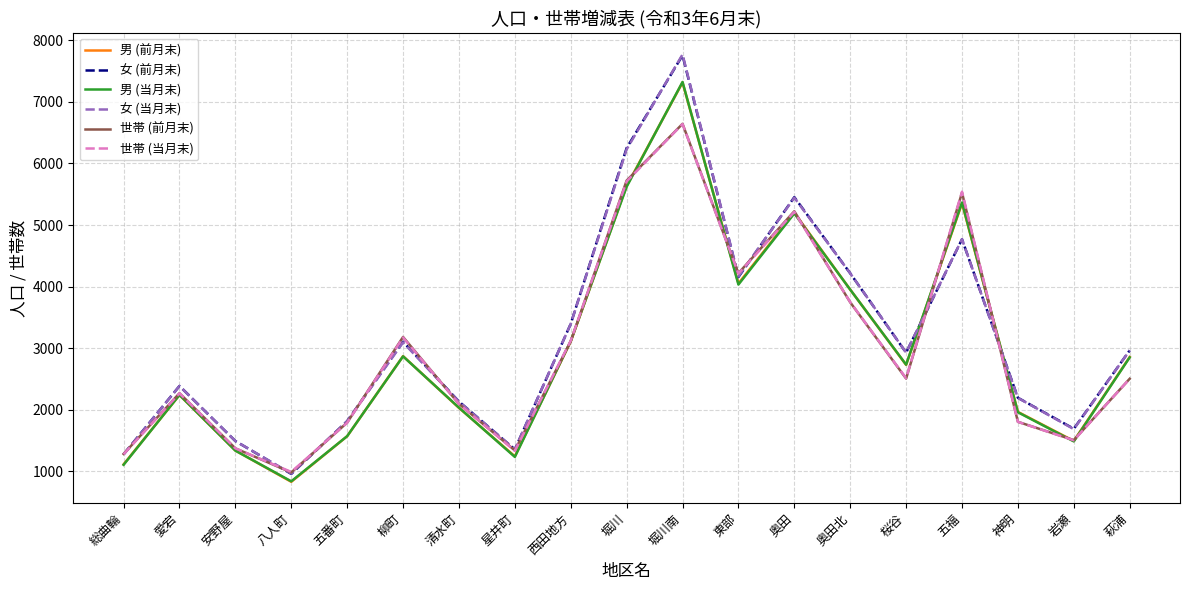

How many times do 男 (前月末) and 女 (当月末) cross each other?

2